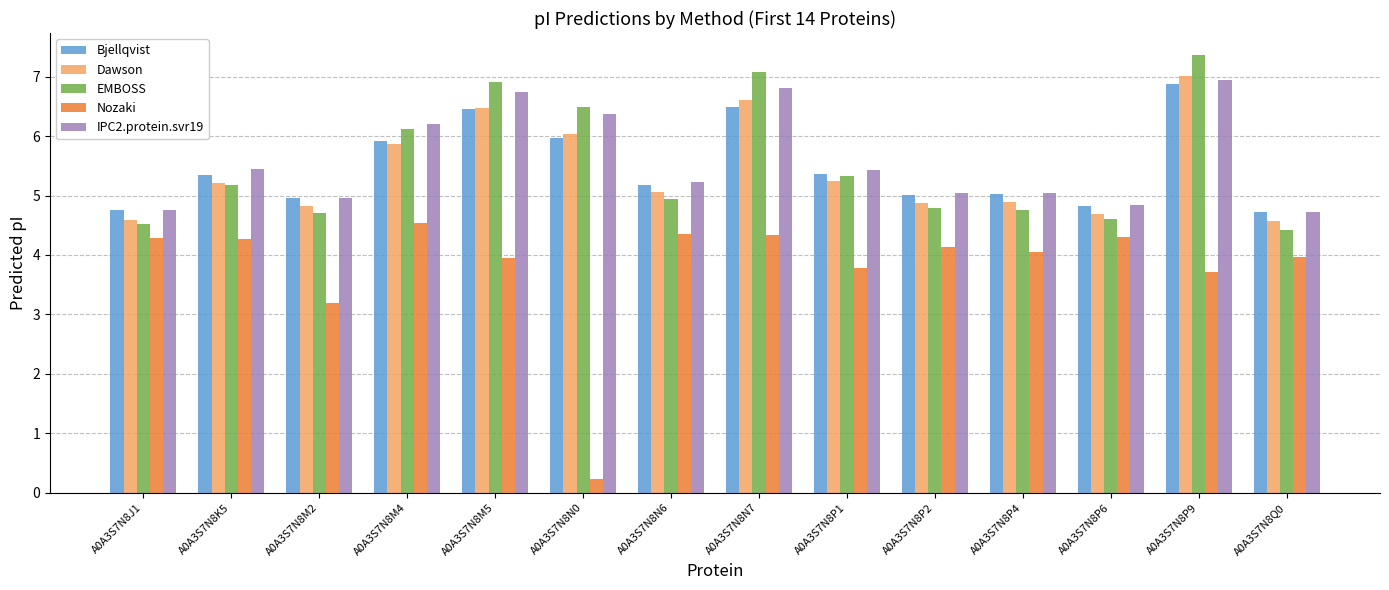

What is the minimum value for IPC2.protein.svr19?

4.7